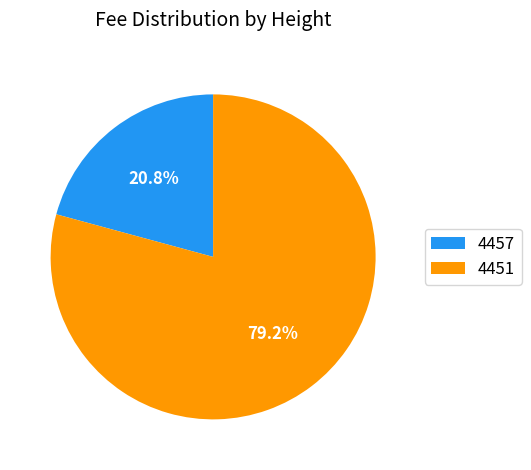

To the nearest percent, what is the combined percentage of 4457 and 4451?

100%